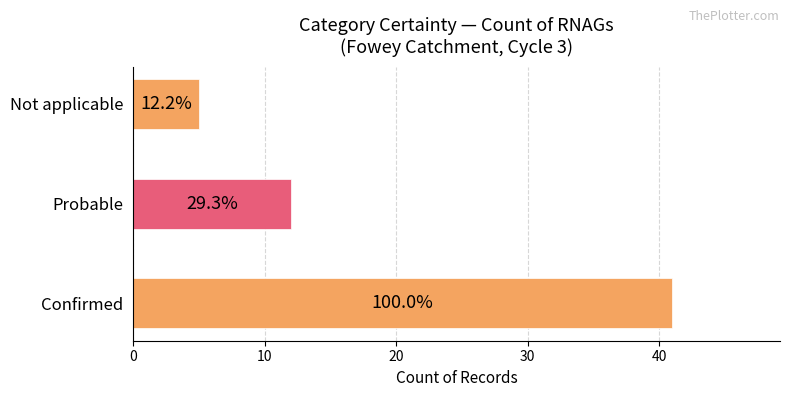

How many bars are there in total?

3